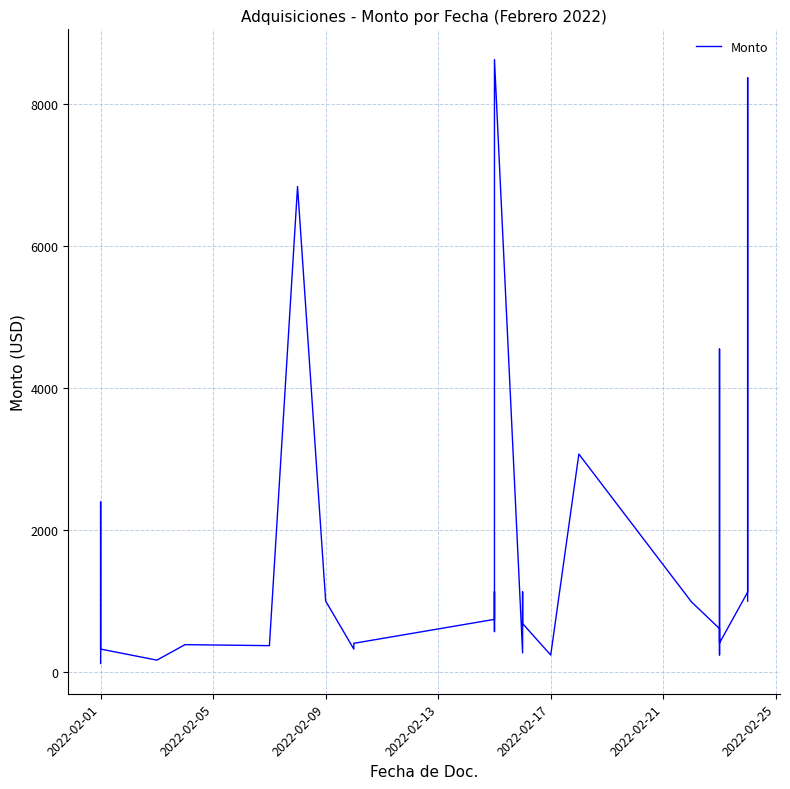

Does the chart have visible grid lines?

Yes